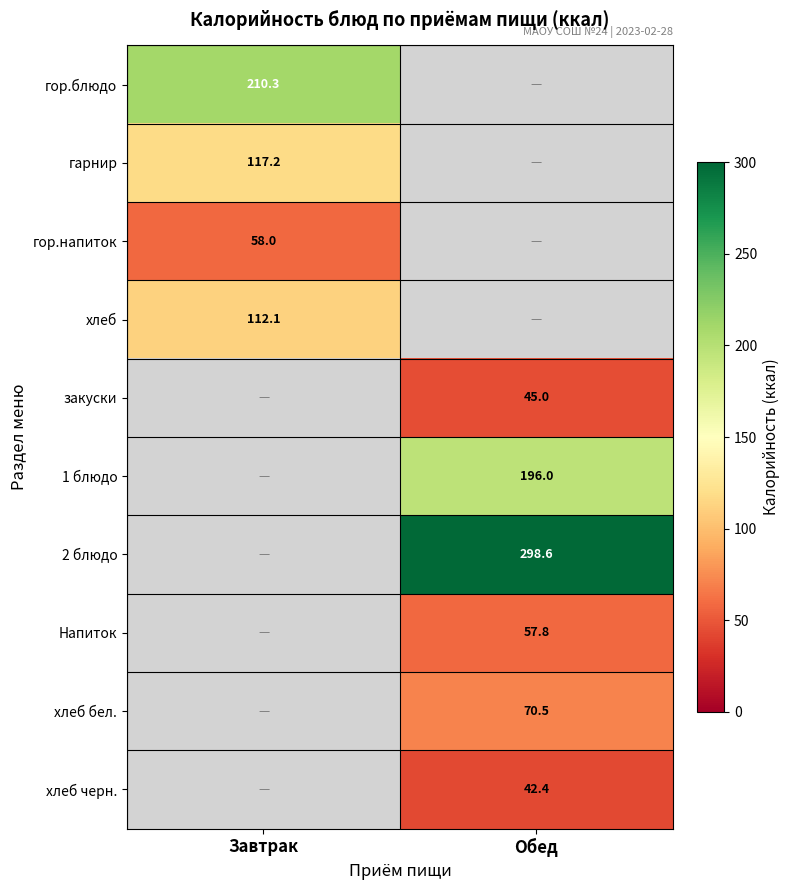

Is it true that гор.напиток equals 58.0 at Завтрак?

True